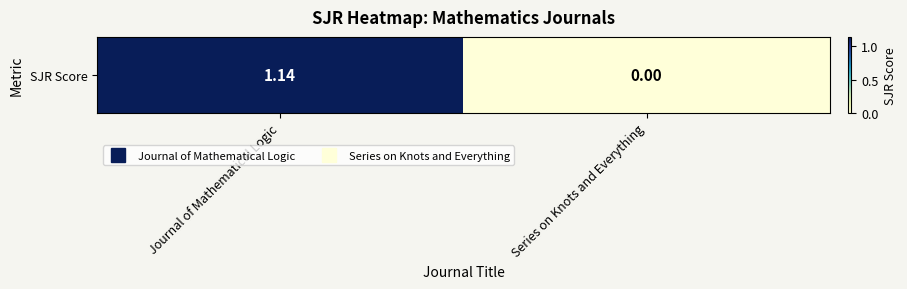

Which category has the highest value across all series?

Journal of Mathematical Logic